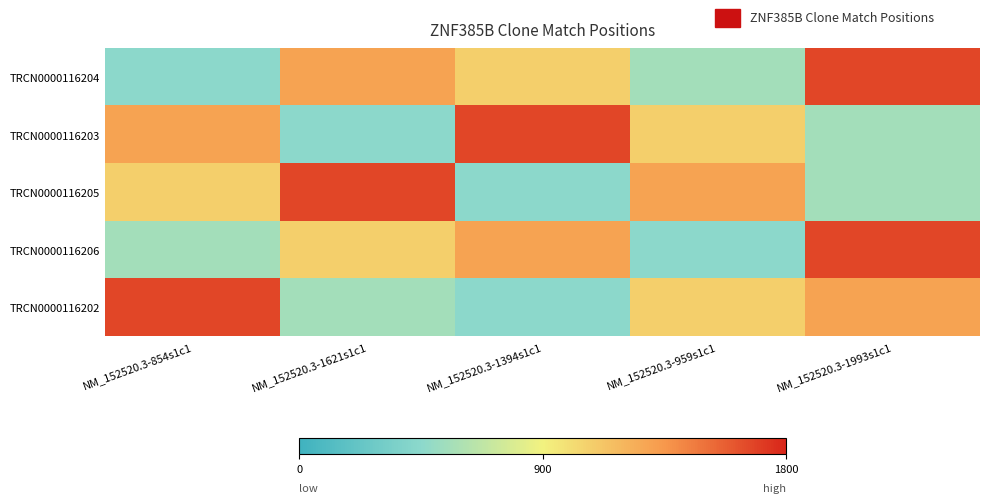

Between NM_152520.3-1621s1c1 and NM_152520.3-959s1c1, which is larger?

NM_152520.3-1621s1c1